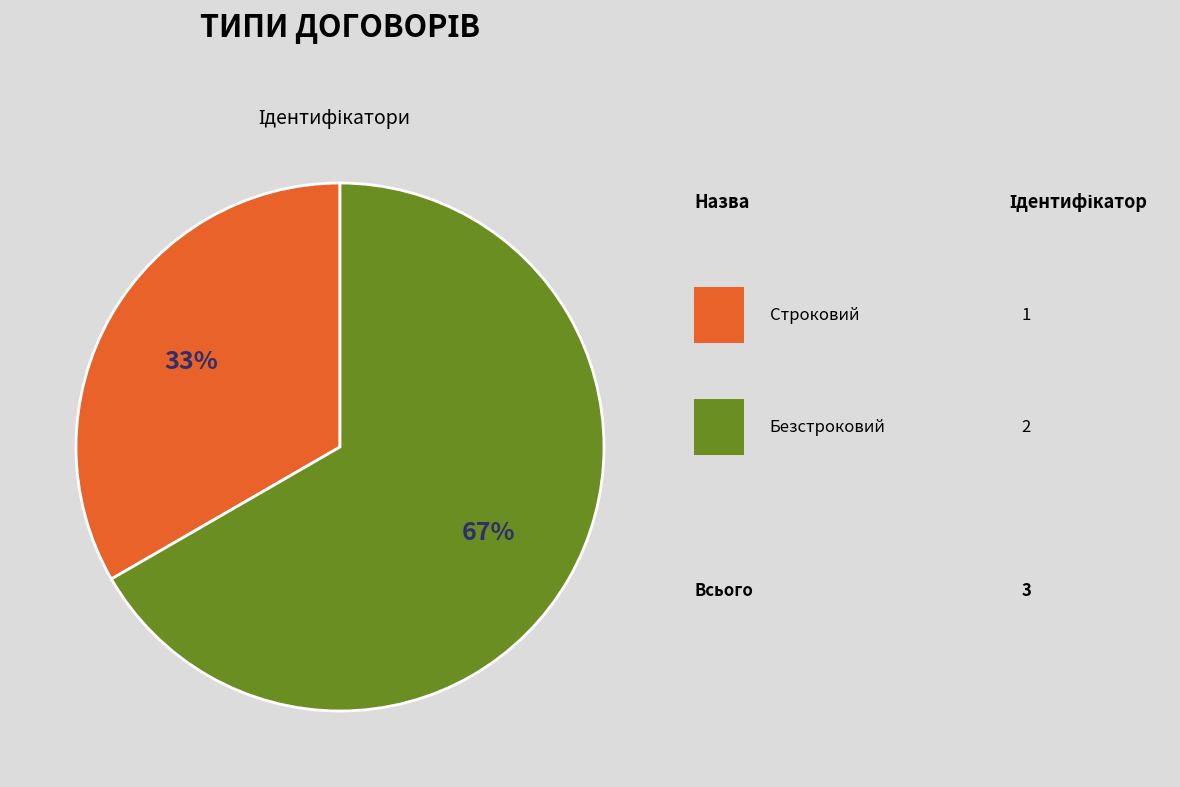

To the nearest percent, what is the average slice percentage?

50%